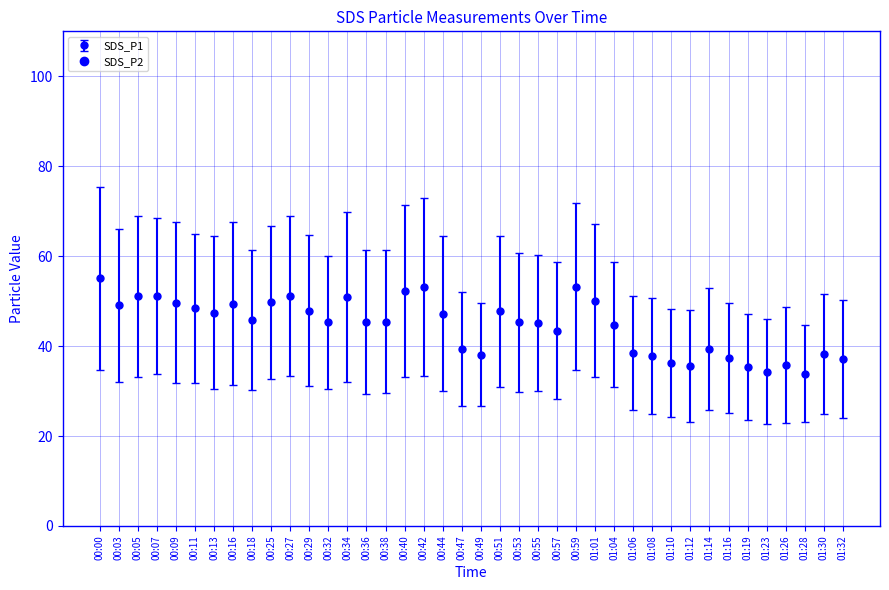

What is the sum of all values?

1782.4